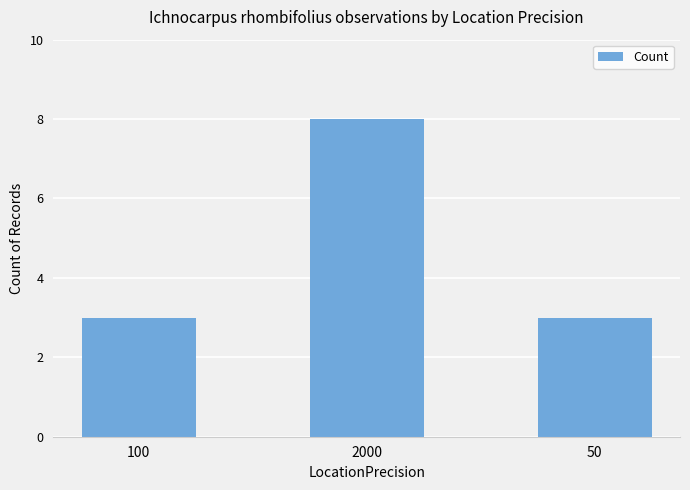

Count the number of categories in the chart.

3